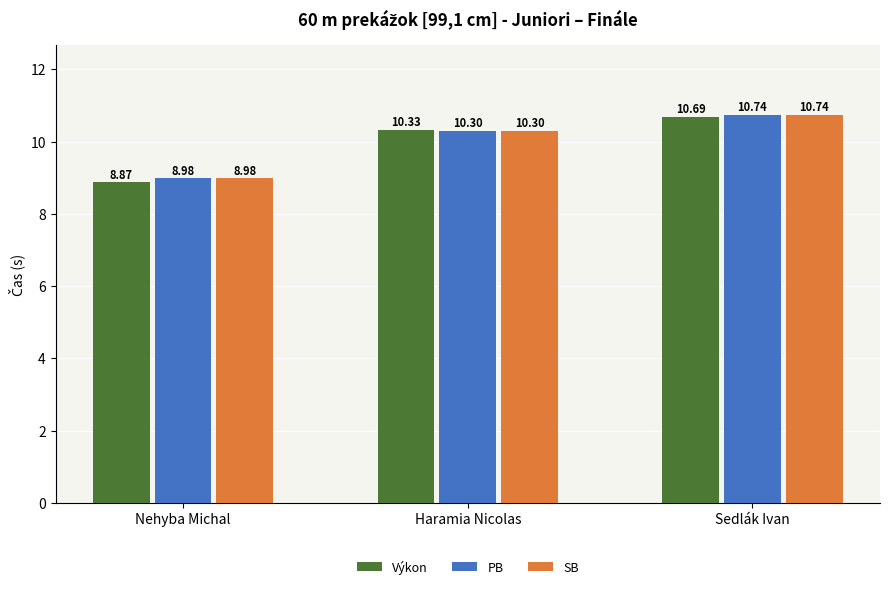

At which category is the sum across all series the highest?

Sedlák Ivan